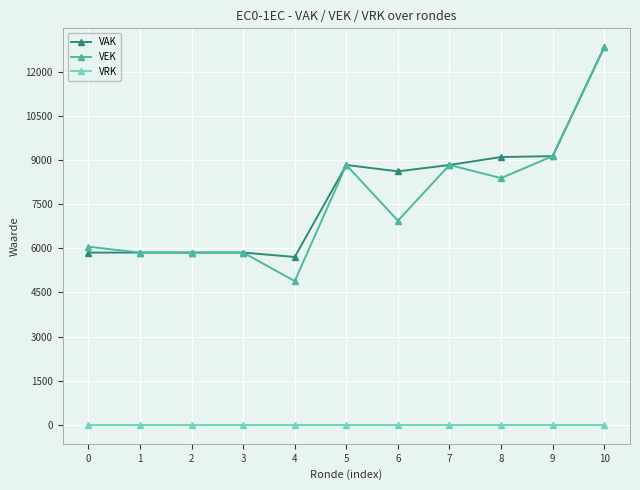

What is the sum of all VEK values?

83432